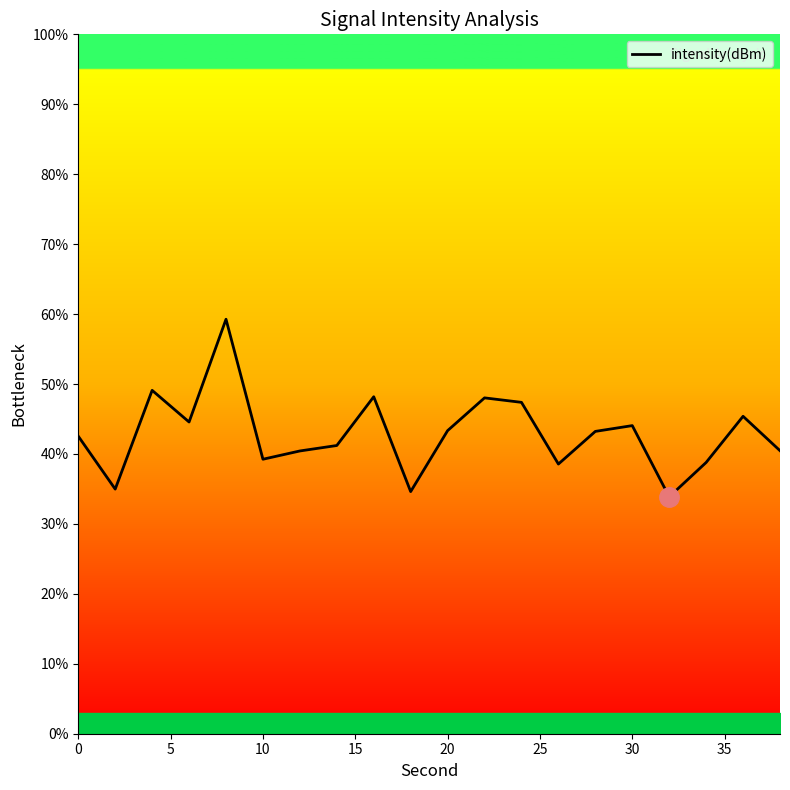

What is the difference between the maximum and minimum values?

25.4